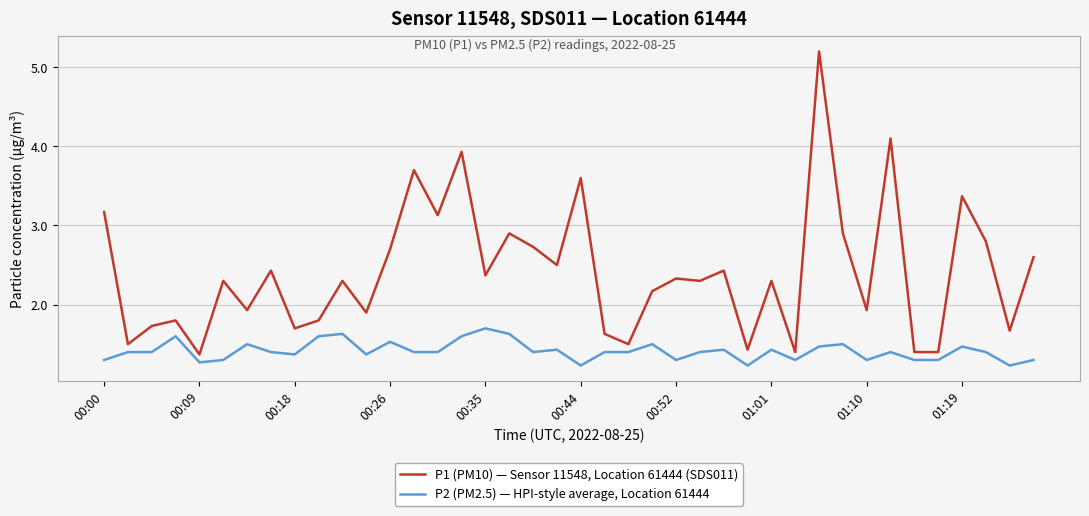

How many series are shown in this chart?

2